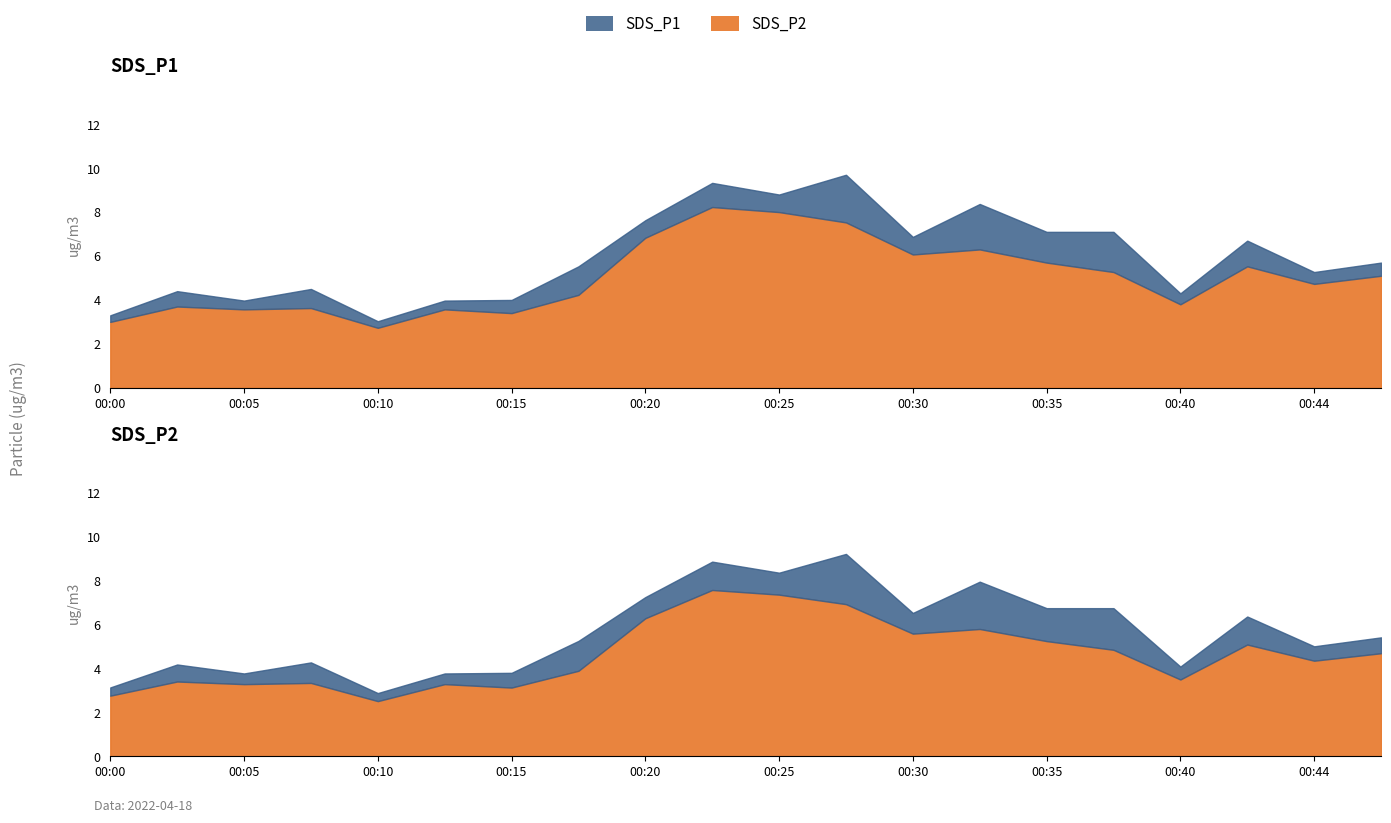

Where does the SDS_P1 series first go above 5?

00:18